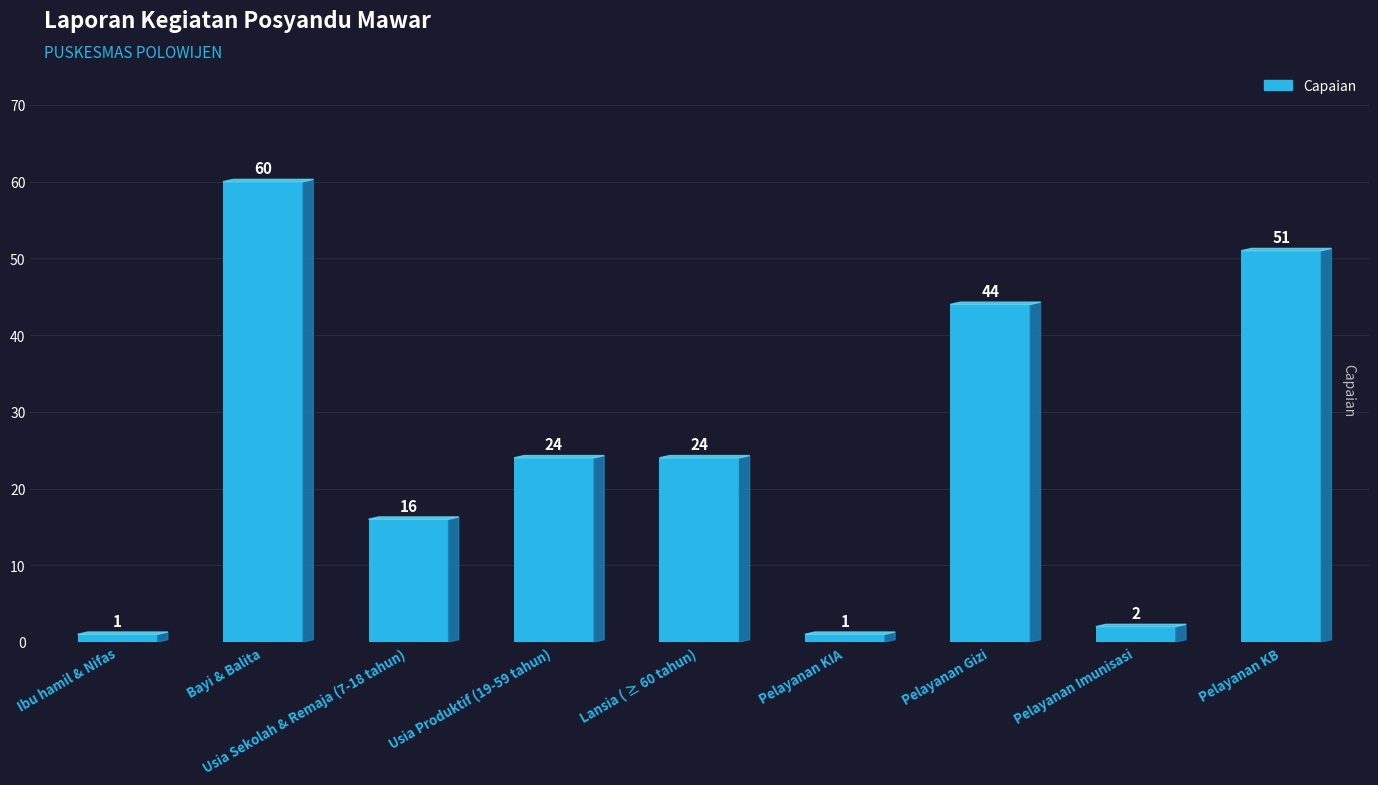

What is the difference between the values at Usia Sekolah & Remaja (7-18 tahun) and Pelayanan KIA?

15